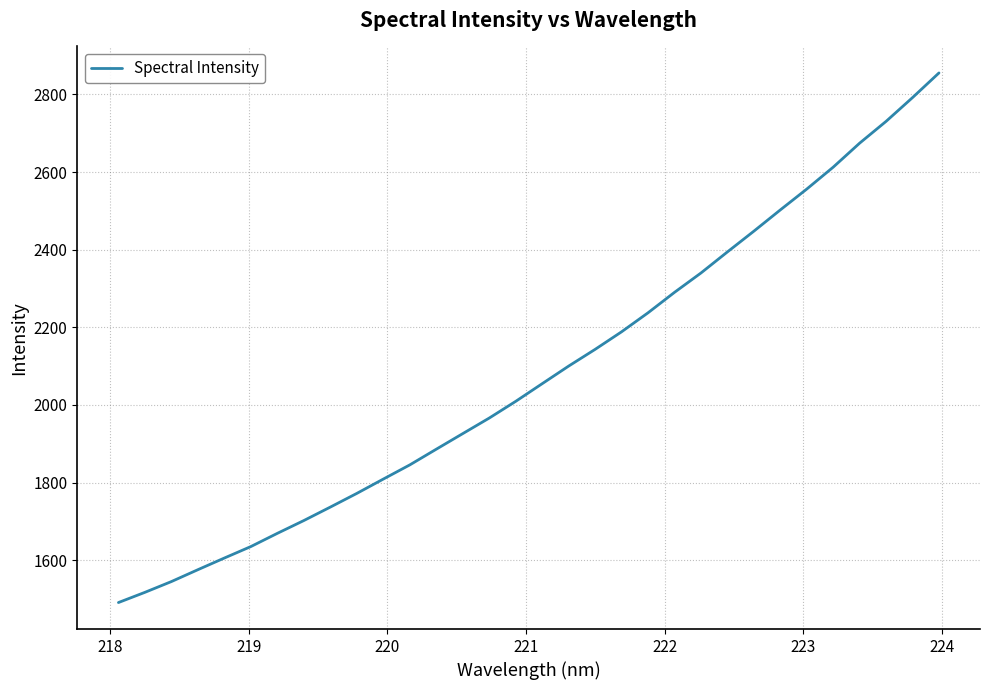

What is the difference between the second highest and second lowest values?

1274.5